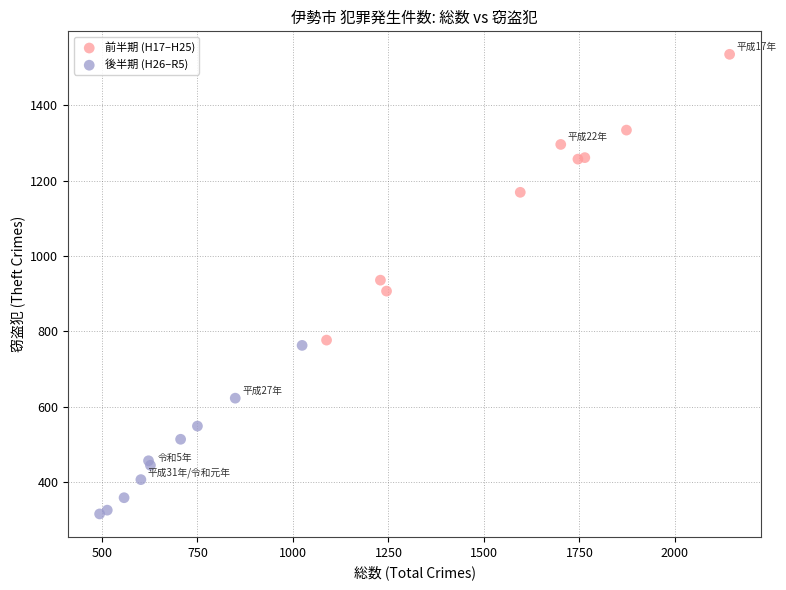

Which series reaches the maximum Y coordinate?

前半期 (H17–H25)